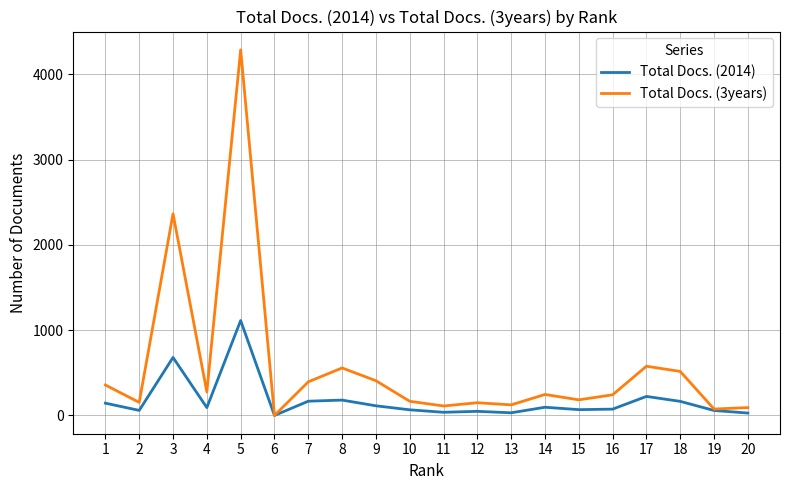

What is the sum of the Total Docs. (3years) values at 14 and 4?

522